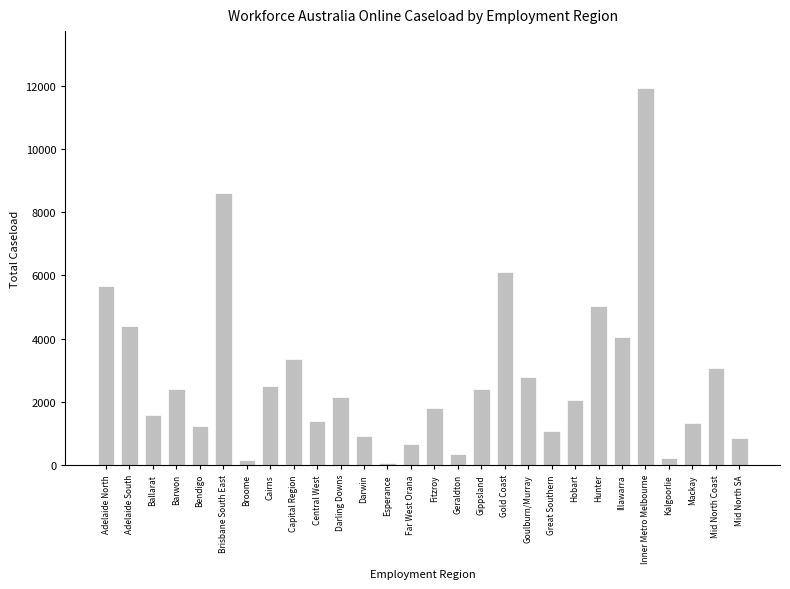

What is the label of the 23rd bar from the left?

Illawarra